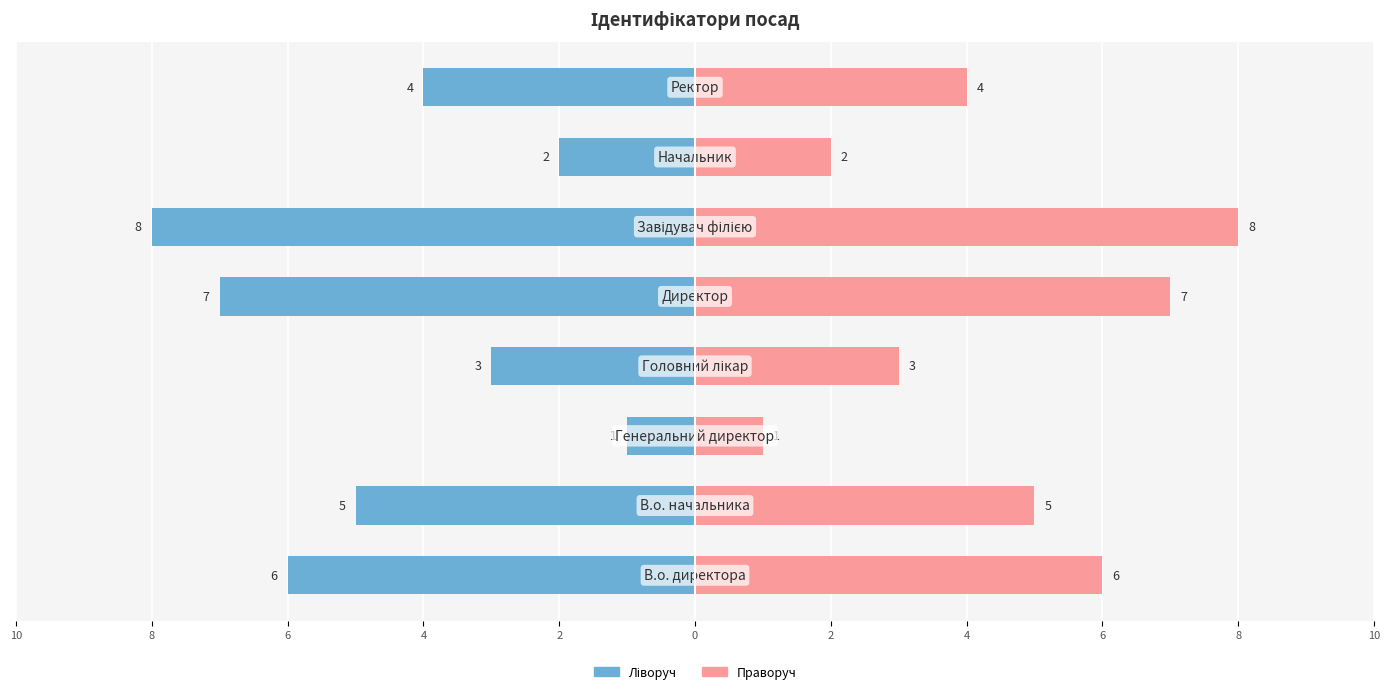

The Ідентифікатор (ліворуч) series shows 0 at 6. True or false?

False